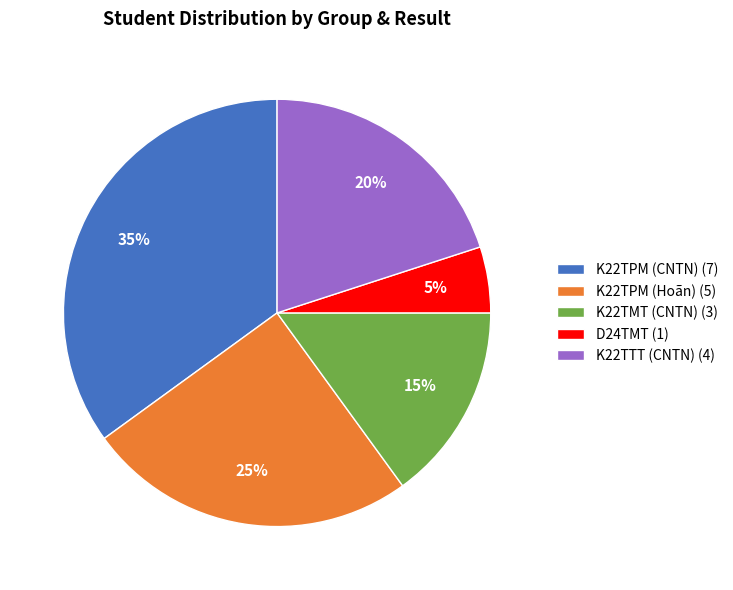

Count the number of slices in the pie.

5